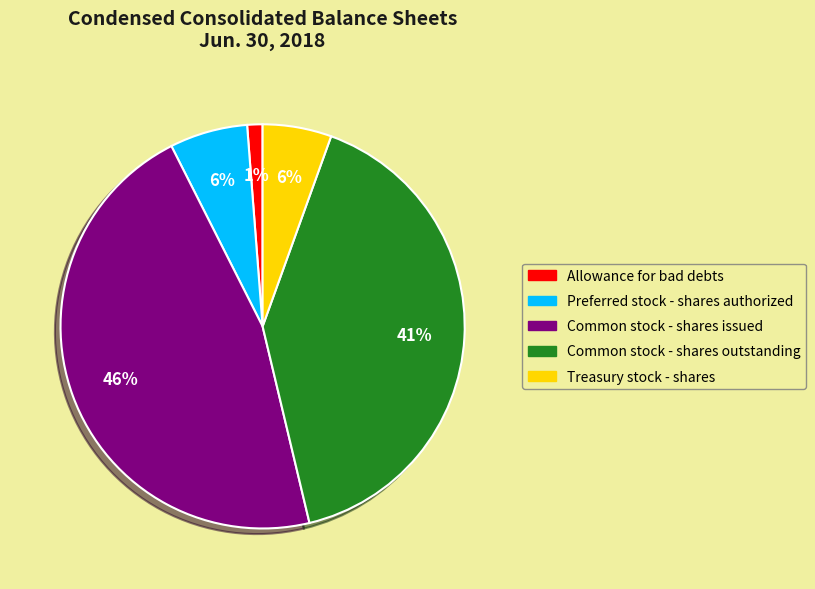

What percentage is the Treasury stock - shares slice, to the nearest percent?

6%